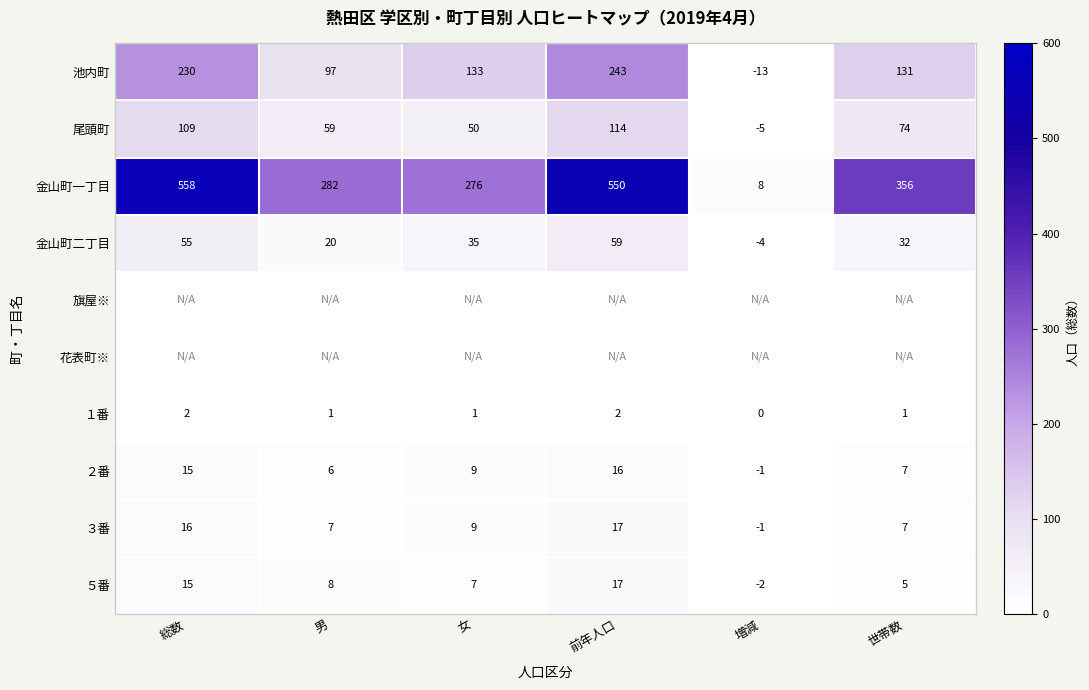

What is the sum of the 金山町二丁目 values at 世帯数 and 総数?

87